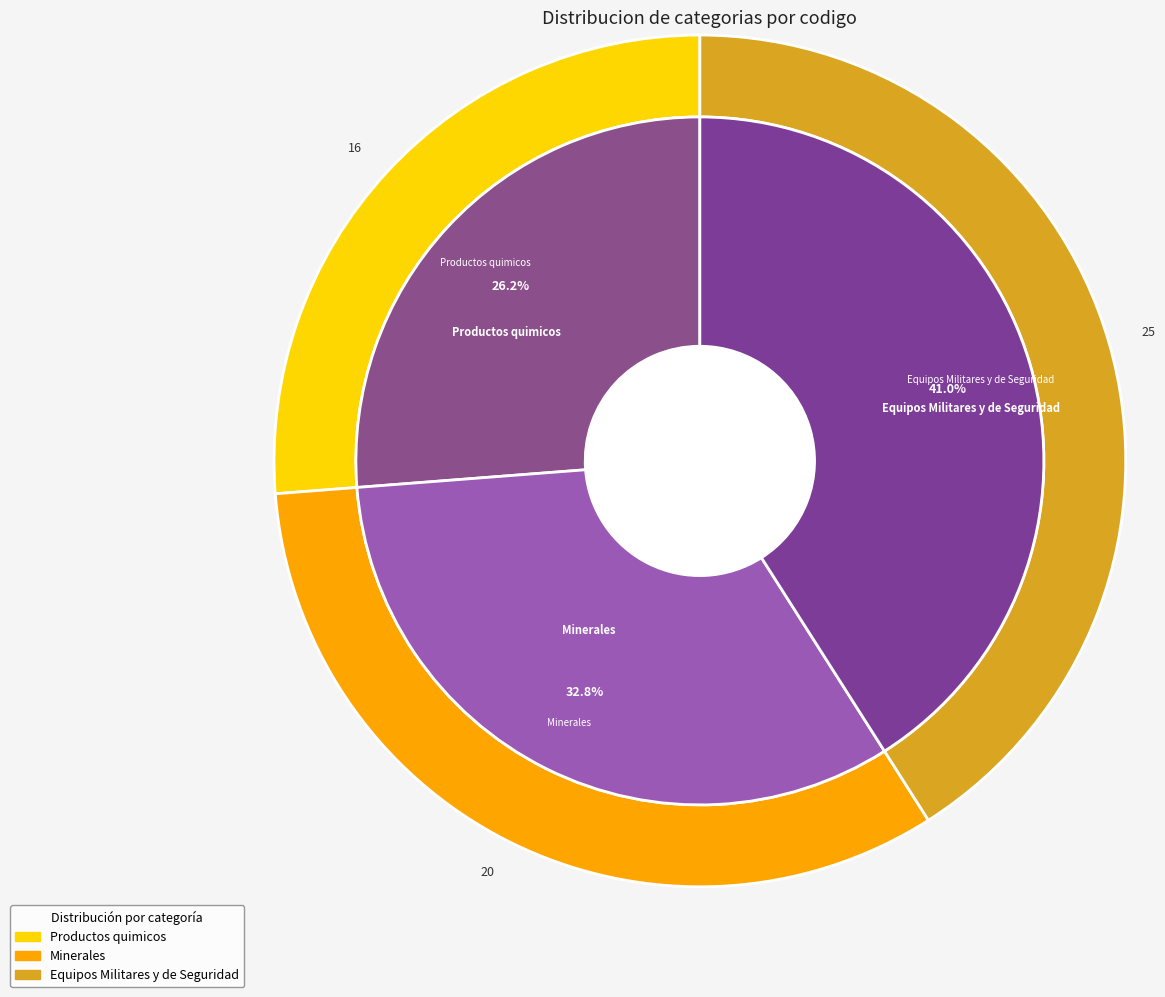

Is Equipos Militares y de Seguridad the majority of the pie?

No